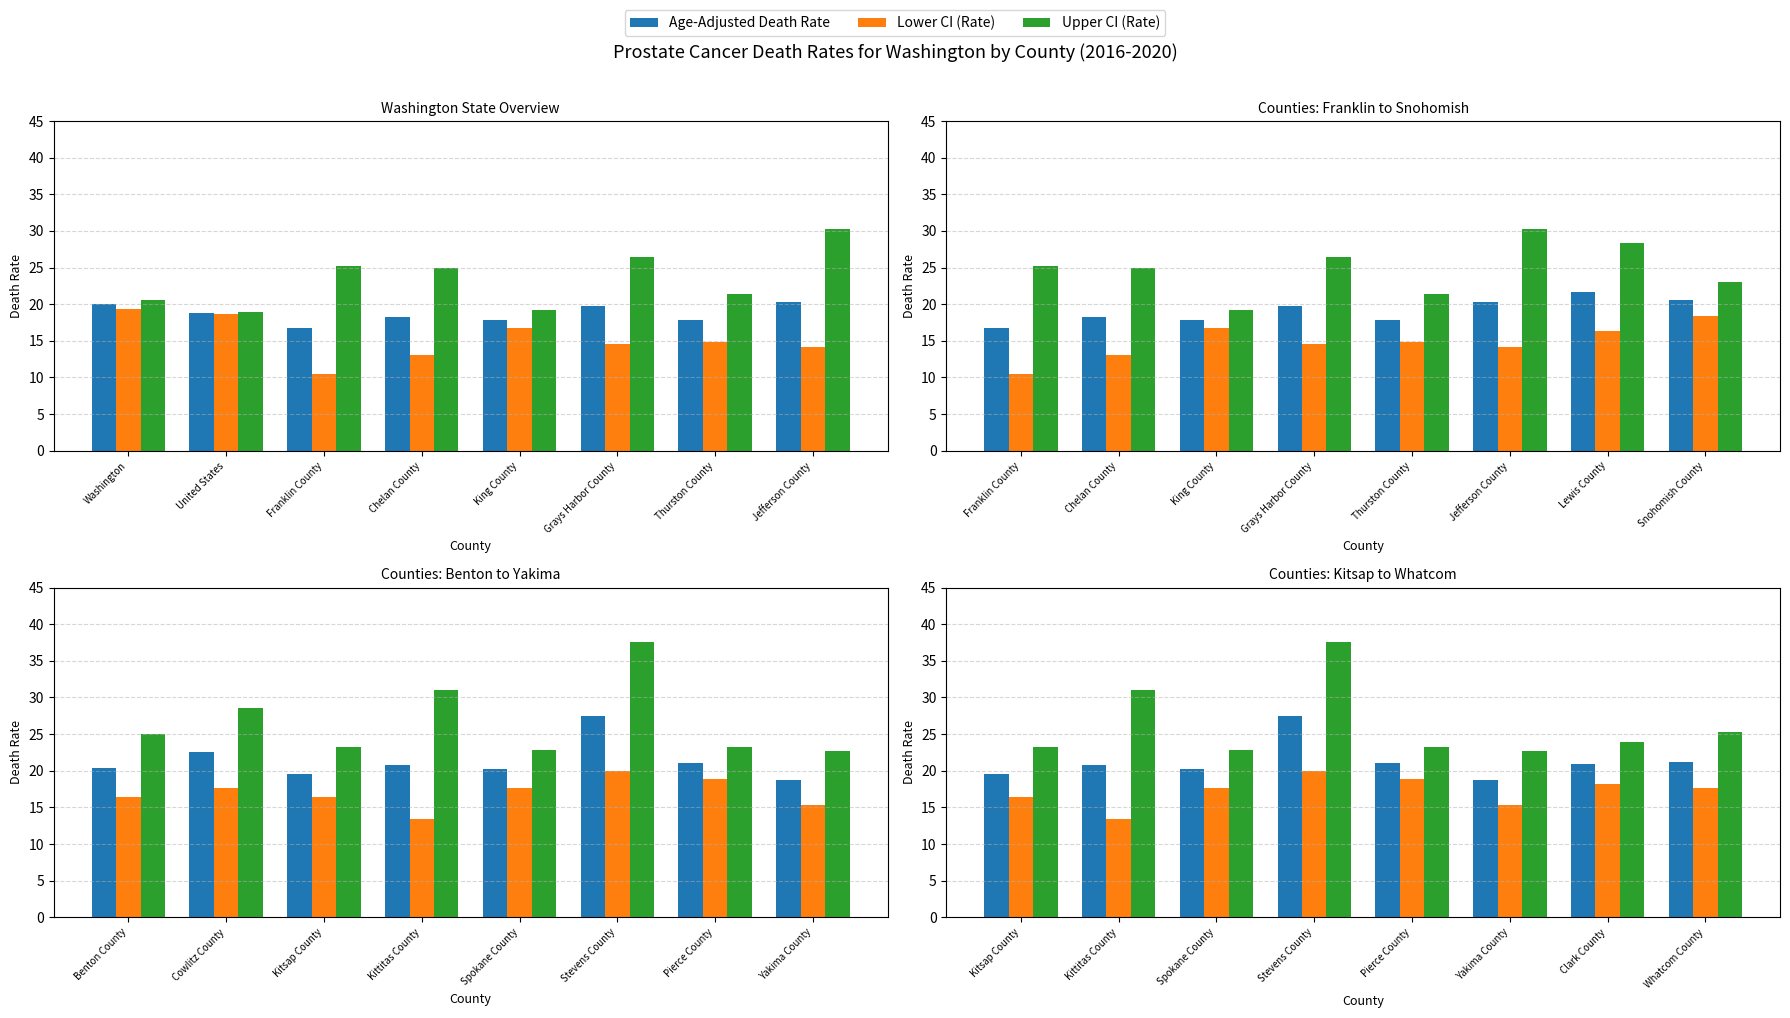

How many groups of bars are there?

8